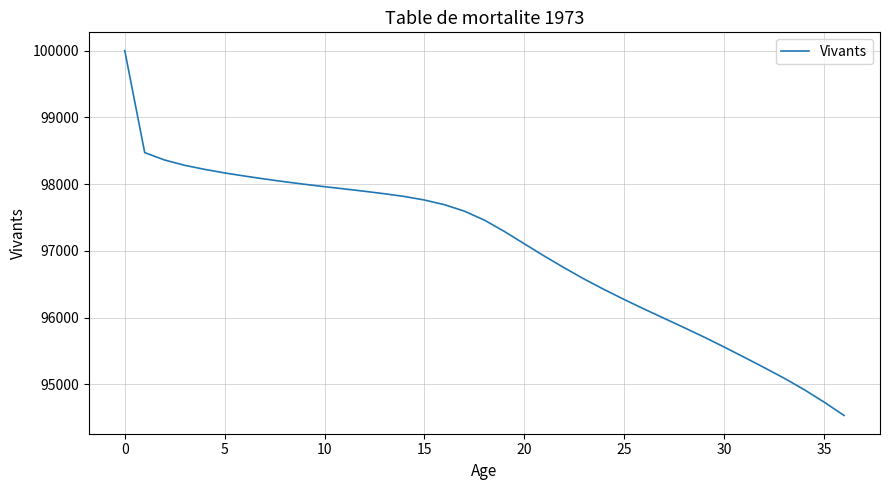

What is the greatest value displayed?

100000